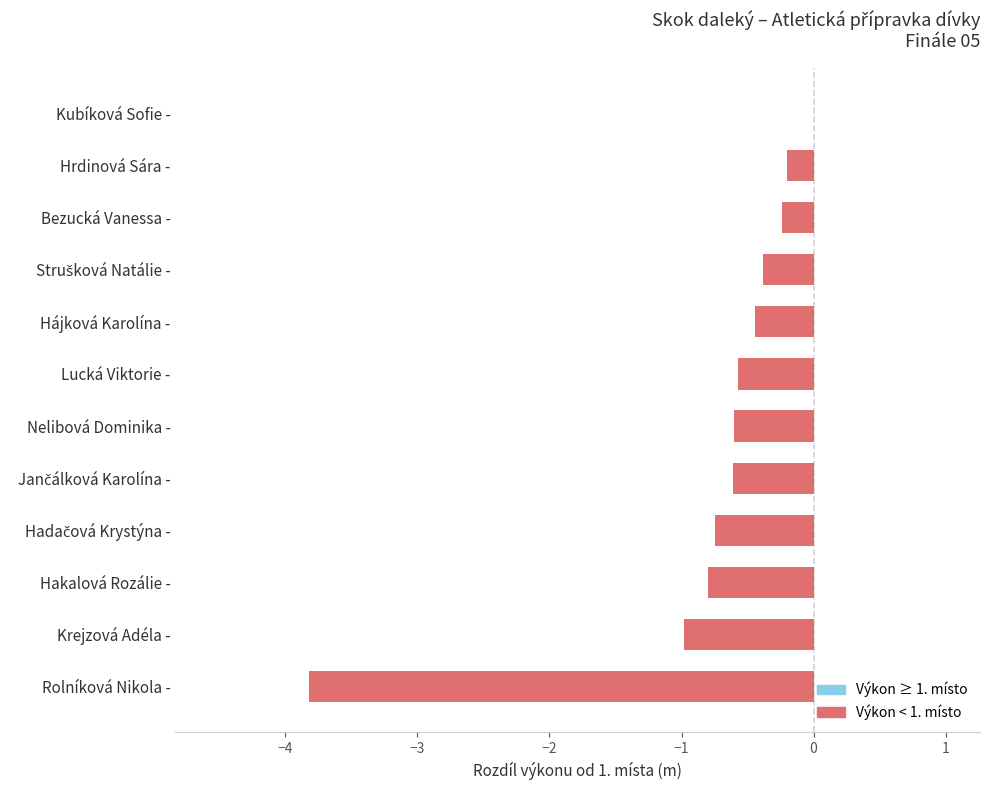

Which category has the highest value across all series?

Kubíková Sofie -